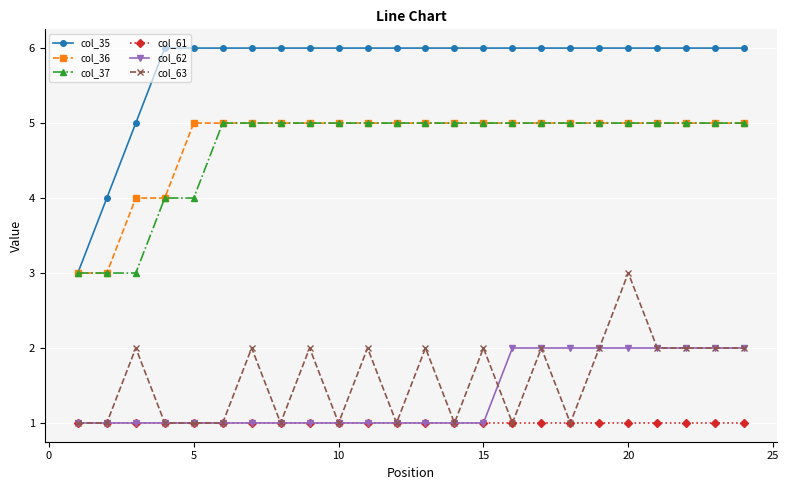

What is the lowest value of the col_36 series?

3